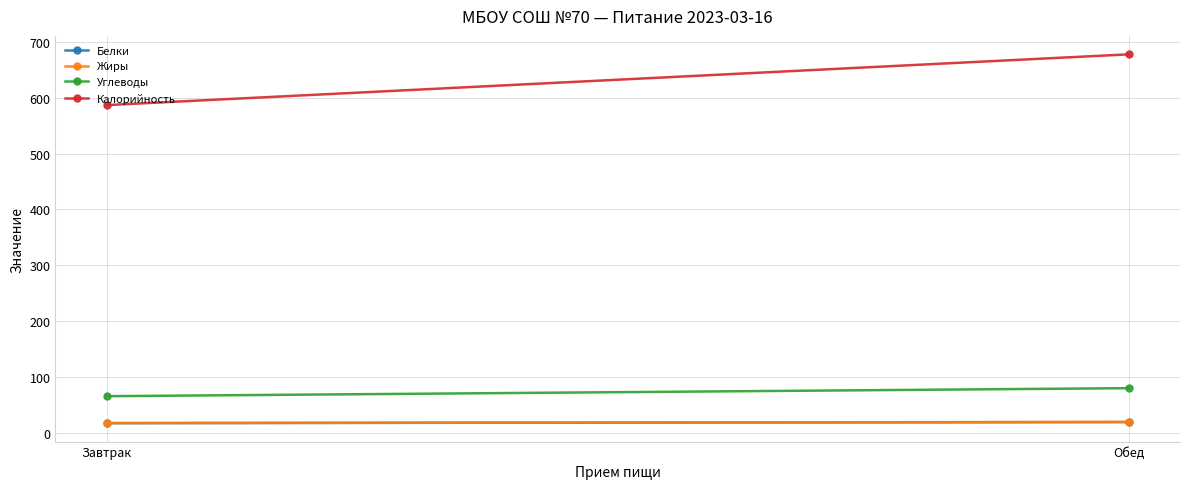

How many lines are shown in the chart?

4